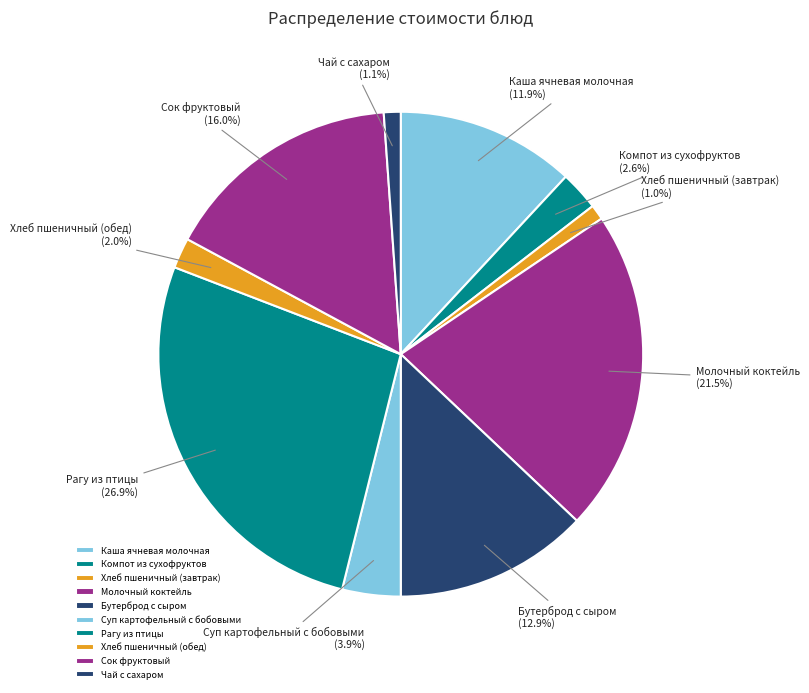

How many segments does this pie chart have?

10